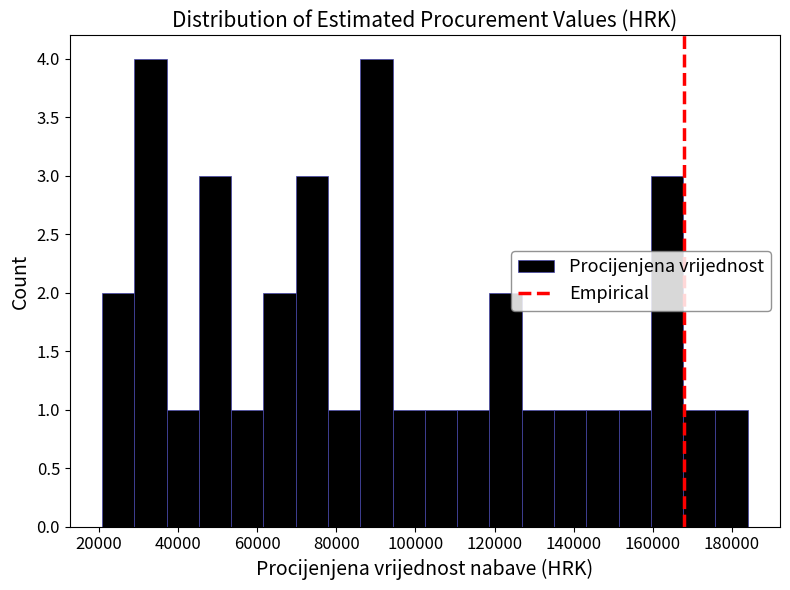

Reading left to right, transcribe this chart: for each bar, give the range it covers on the x-axis and its height. Neither the bar edges nor the heights are printed on the chart, so give them approximately, as read against the axes.

20000 to 28000: 2
28000 to 38000: 4
38000 to 46000: 1
46000 to 54000: 3
54000 to 62000: 1
62000 to 70000: 2
70000 to 78000: 3
78000 to 86000: 1
86000 to 94000: 4
94000 to 102000: 1
102000 to 110000: 1
110000 to 118000: 1
118000 to 126000: 2
126000 to 136000: 1
136000 to 144000: 1
144000 to 152000: 1
152000 to 160000: 1
160000 to 168000: 3
168000 to 176000: 1
176000 to 184000: 1